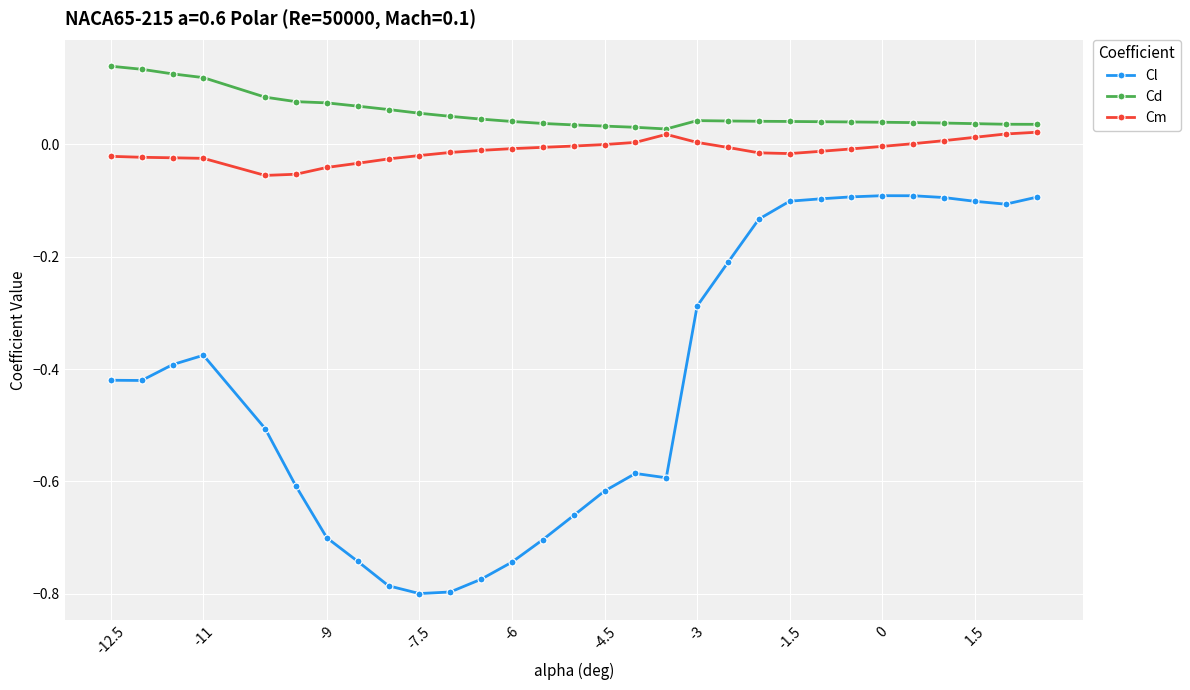

What are all the series names shown in the legend?

Cl, Cd, Cm